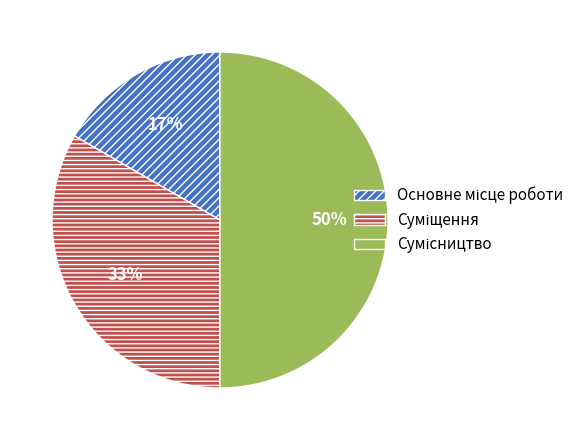

To the nearest percent, what is the difference between the largest and smallest slice percentages?

33%